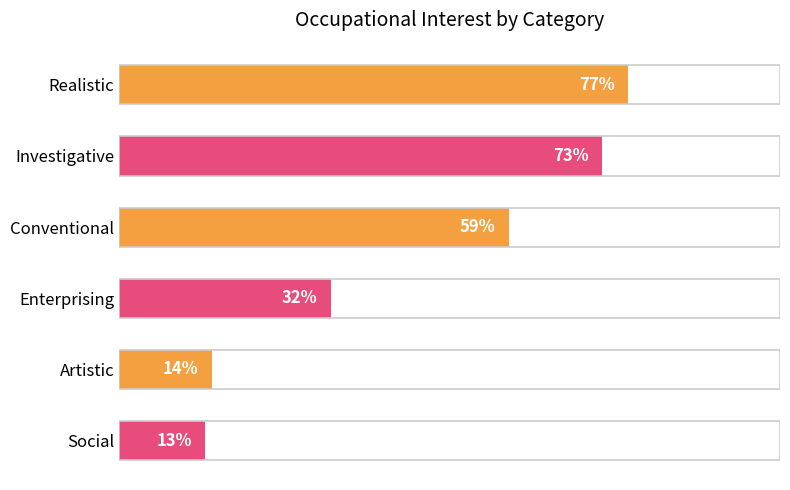

At which category does the chart reach its peak across all series?

Realistic